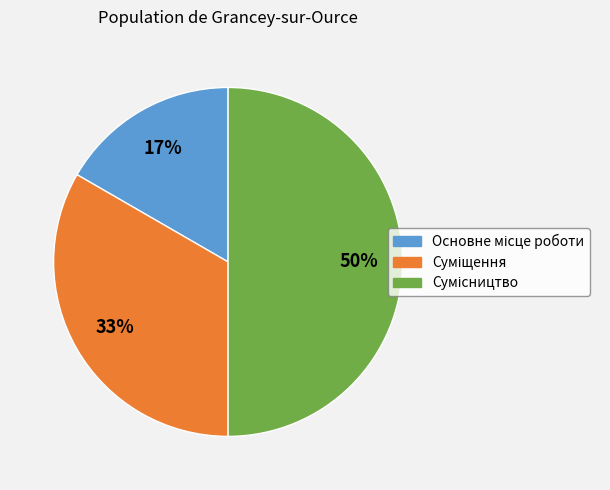

To the nearest percent, what is the difference between the largest and smallest slice percentages?

33%